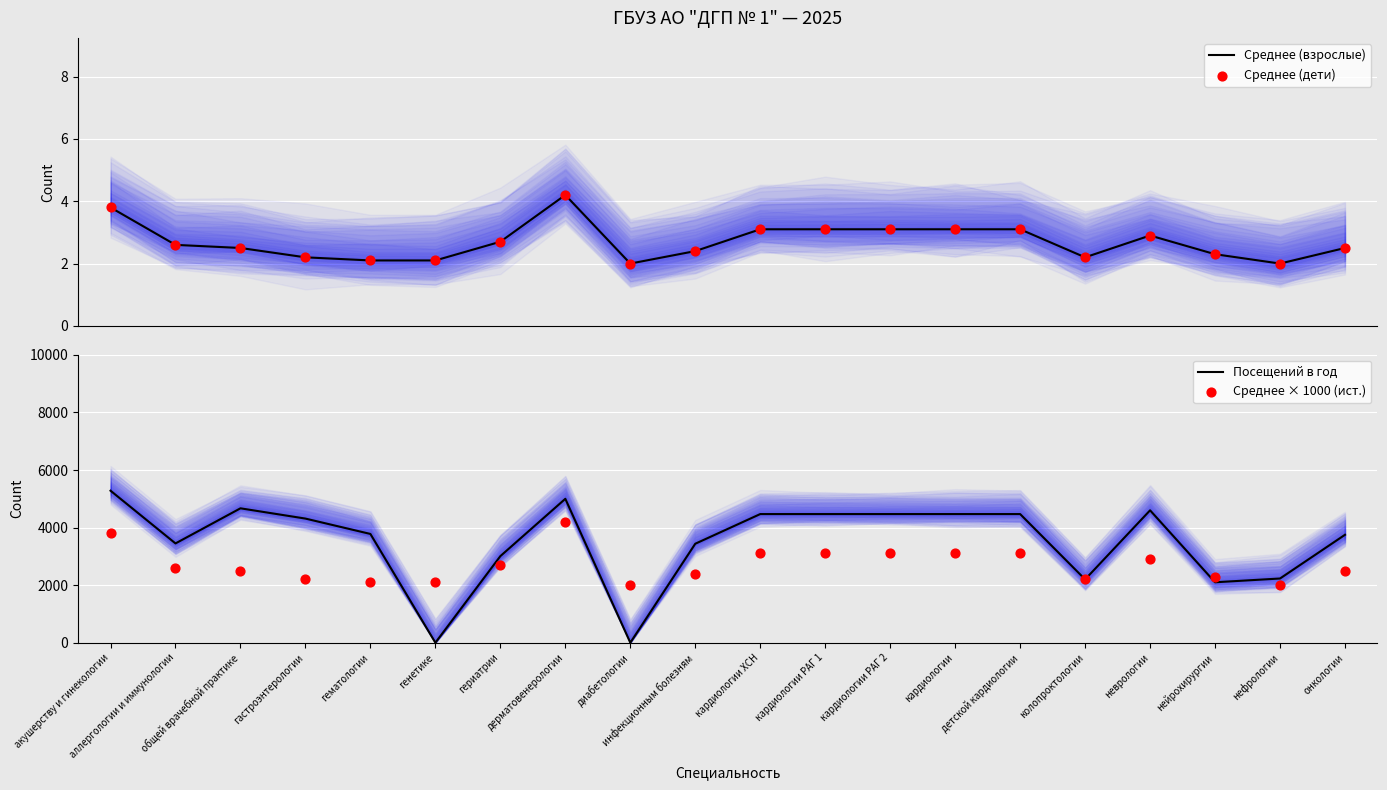

Is the value of Среднее (дети) at генетике greater than the value of Среднее × 1000 (ист.) at аллергологии и иммунологии?

No